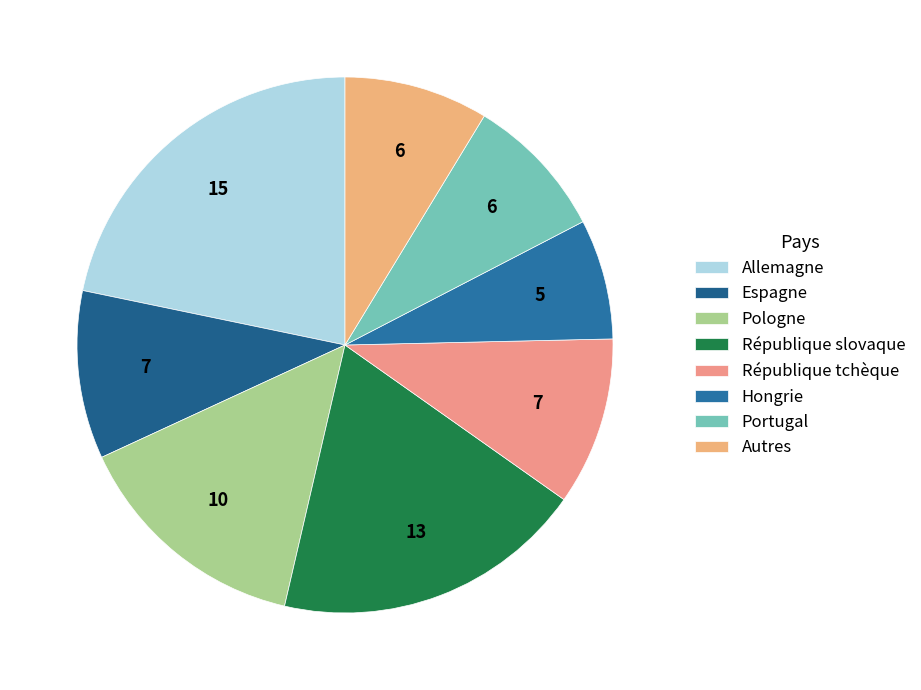

How many segments does this pie chart have?

8